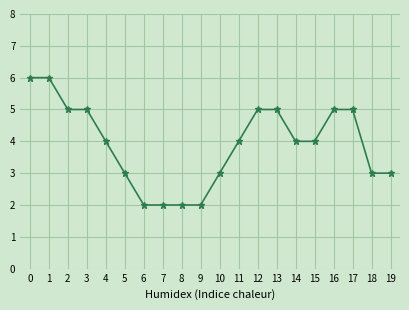

Reading right to left, what are all the values shown in this chart?

19=3	18=3	17=5	16=5	15=4	14=4	13=5	12=5	11=4	10=3	9=2	8=2	7=2	6=2	5=3	4=4	3=5	2=5	1=6	0=6